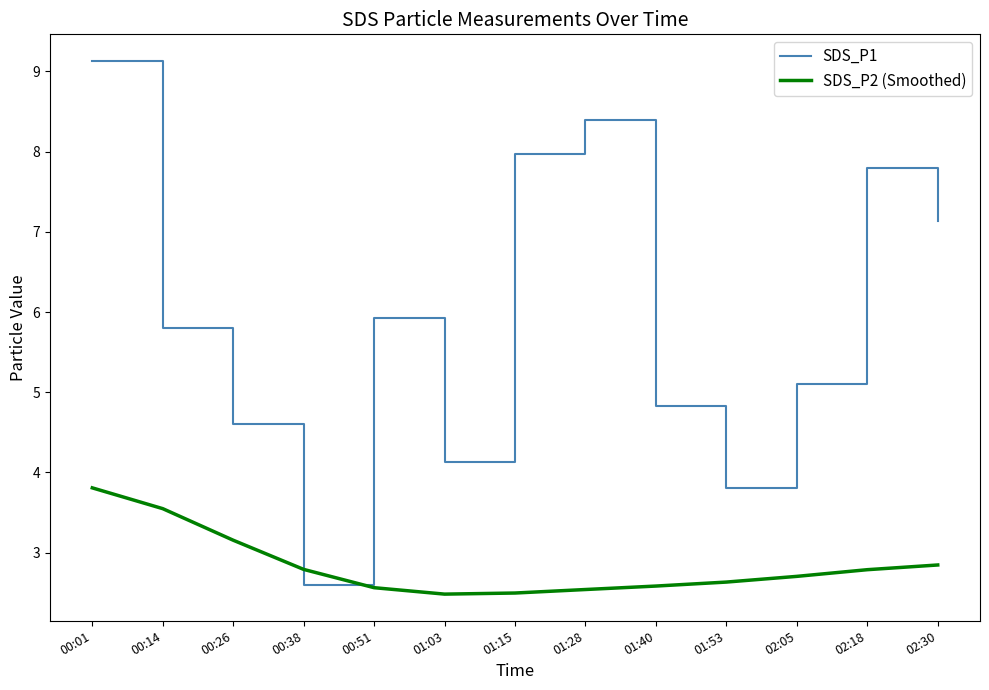

True or false: SDS_P2 (Smoothed) and SDS_P1 intersect in this chart.

True